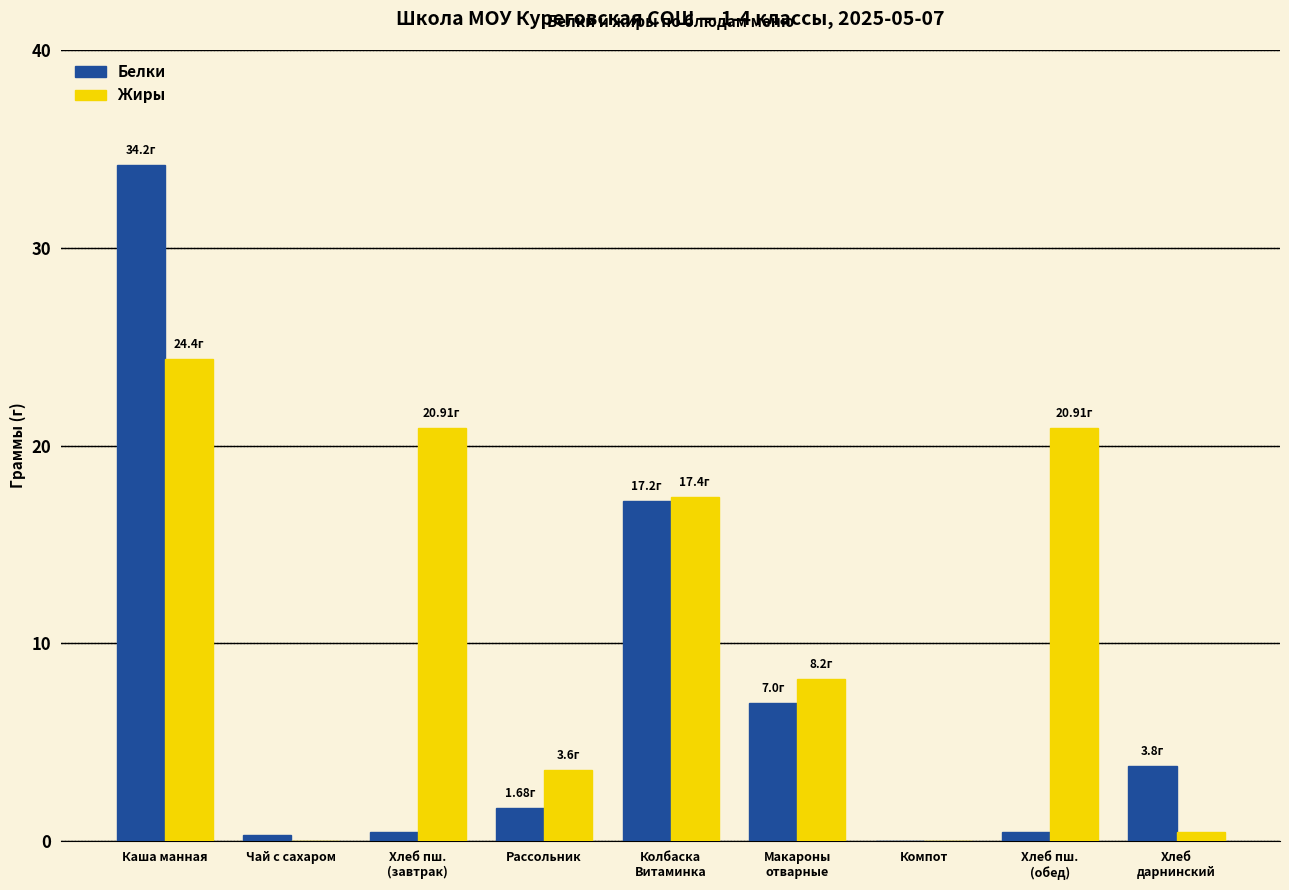

How many data points in Белки are above 1?

5